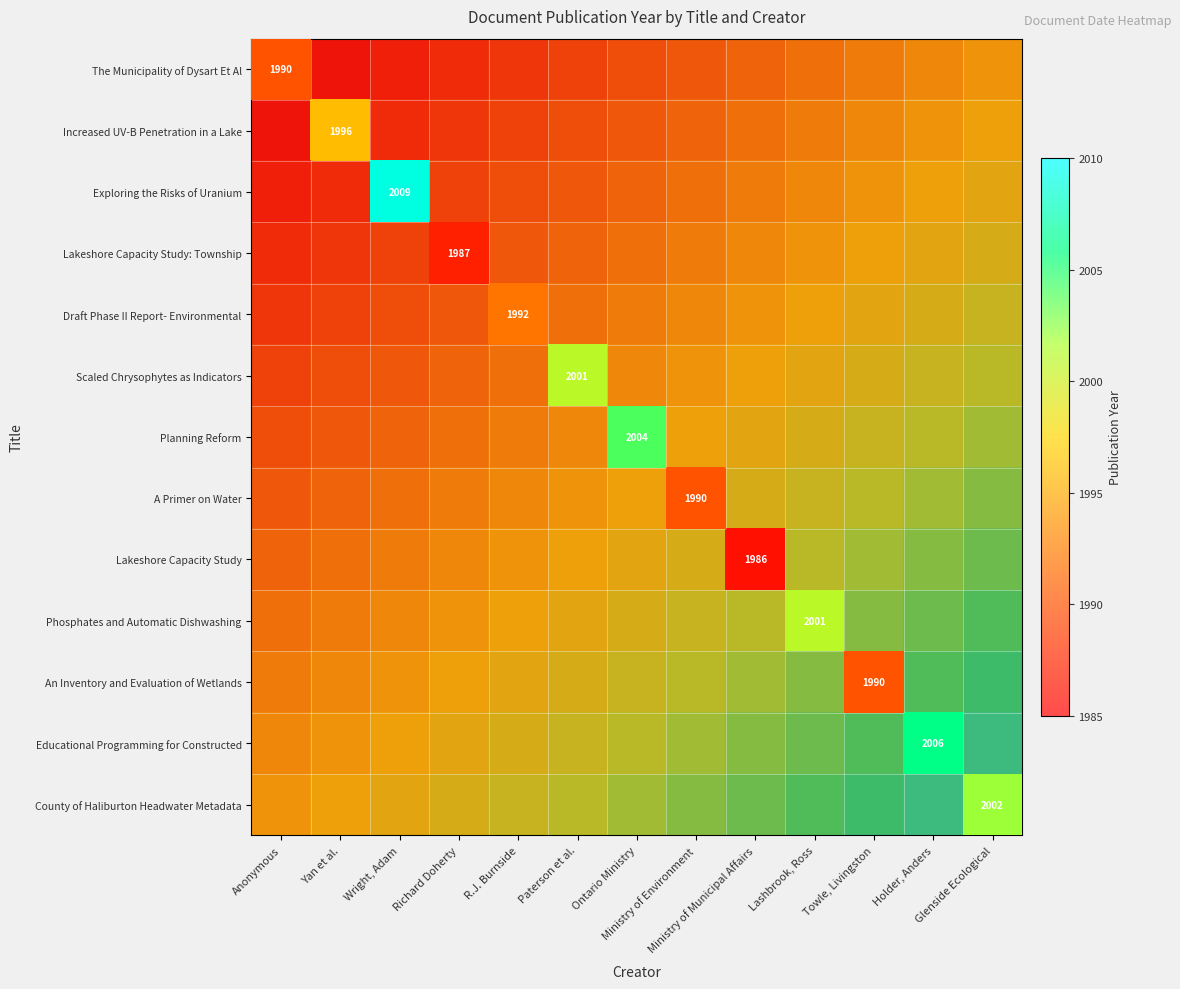

Is the value of Lakeshore Capacity Study: Township at Wright, Adam greater than the value of County of Haliburton Headwater Metadata at Lashbrook, Ross?

No